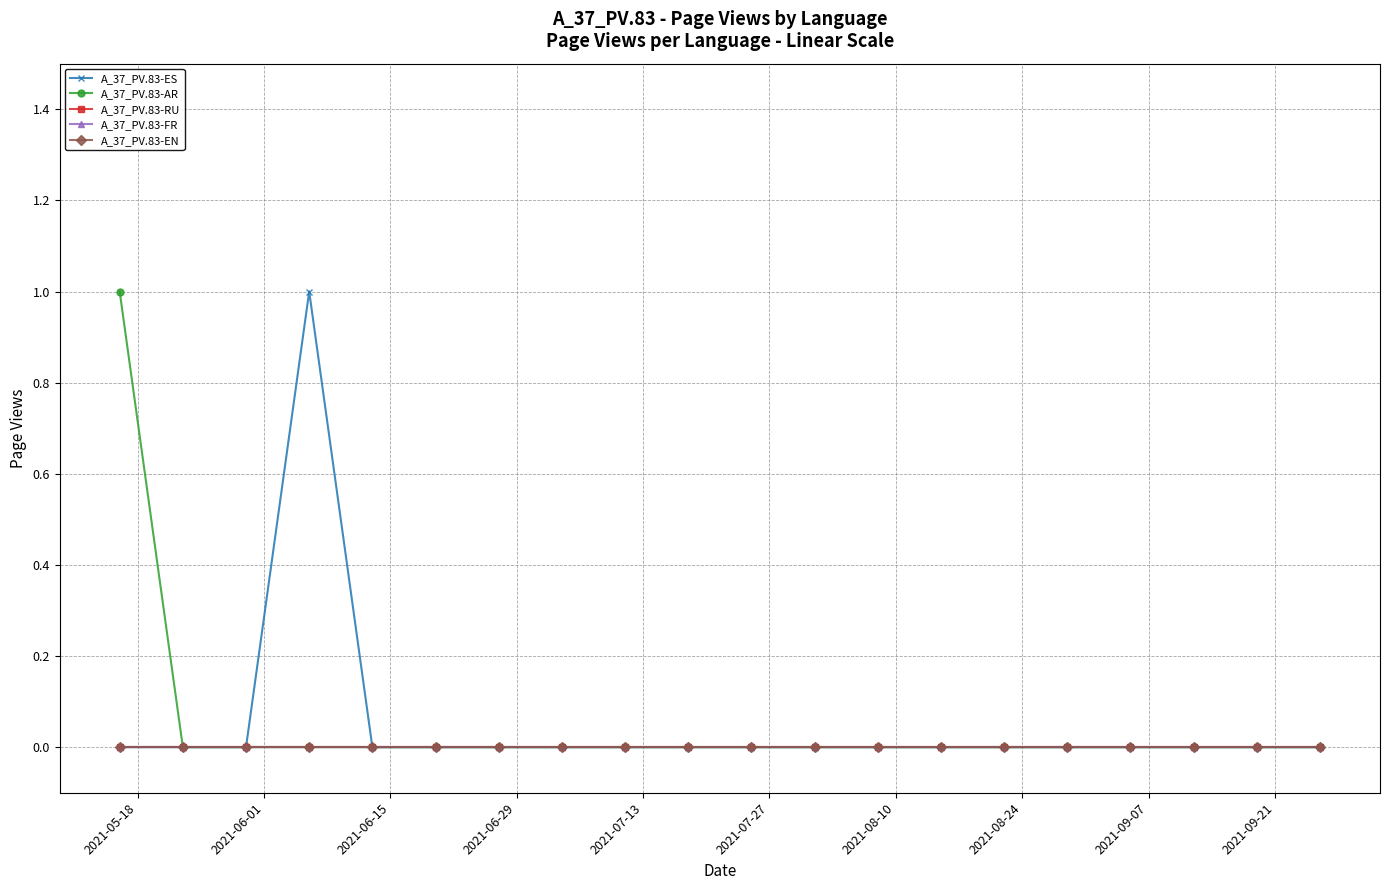

At how many categories does at least one series exceed 0?

2